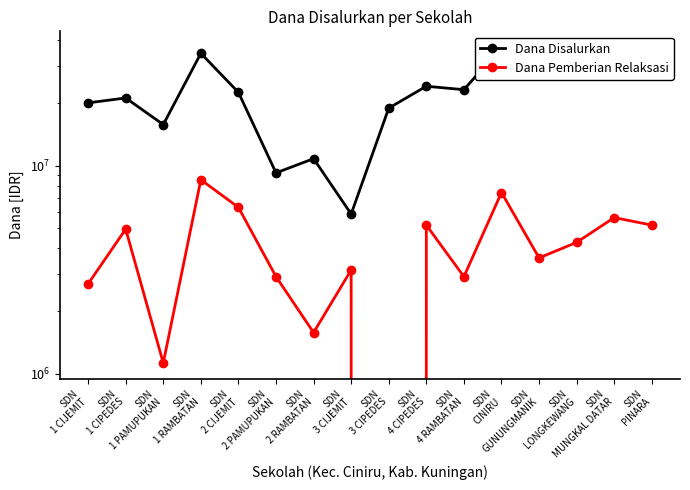

Reading left to right, extract all data points from this chart.

Dana Disalurkan: 20025000	21150000	15750000	34650000	22500000	9225000	10800000	5850000	18900000	24075000	23175000	37125000	31050000	31275000	32400000	34650000
Dana Pemberian Relaksasi: 2700000	4950000	1125000	8550000	6300000	2925000	1575000	3150000	0	5175000	2925000	7425000	3600000	4275000	5625000	5175000